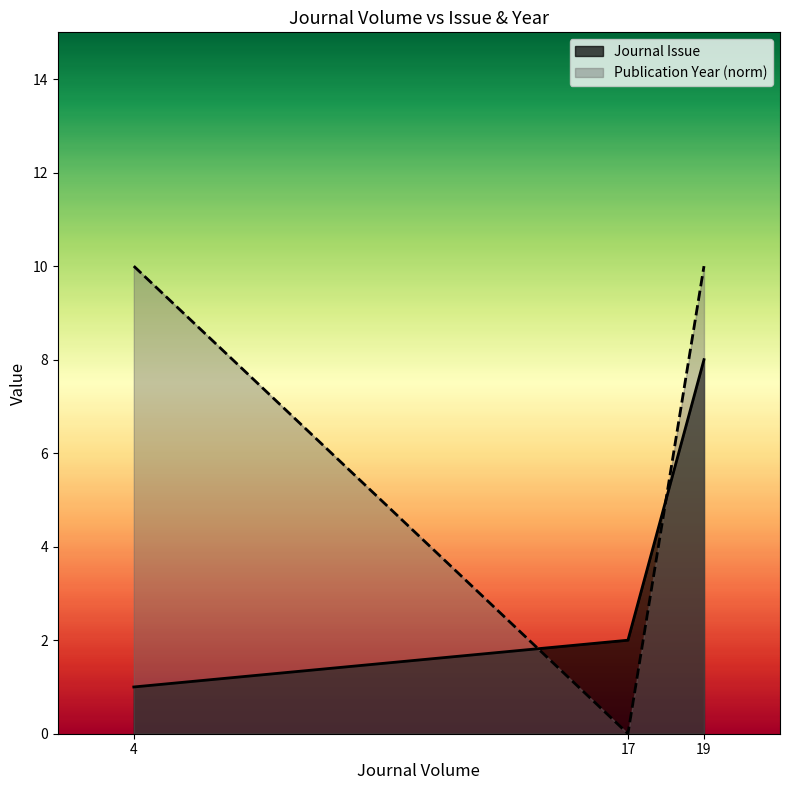

Between 4 and 17, which is larger?

17